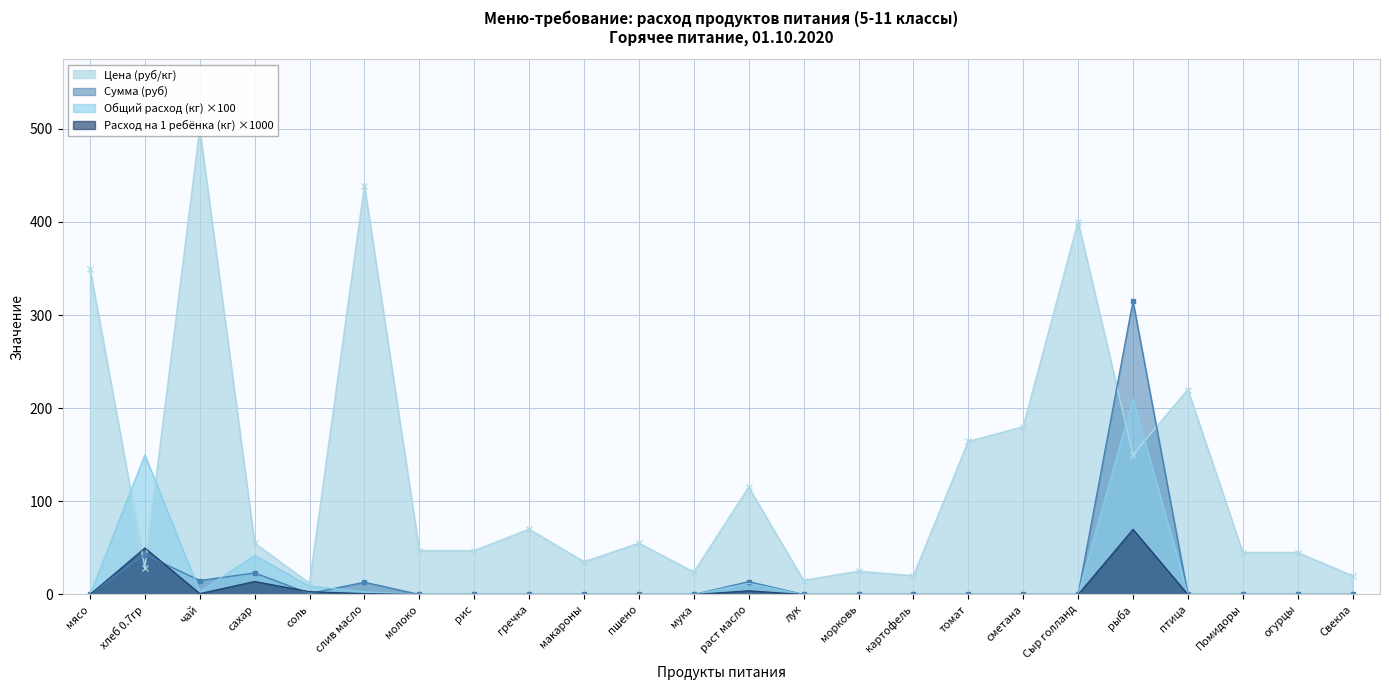

True or false: Общий расход (кг) and Расход на 1 ребёнка (кг) cross at least once.

False